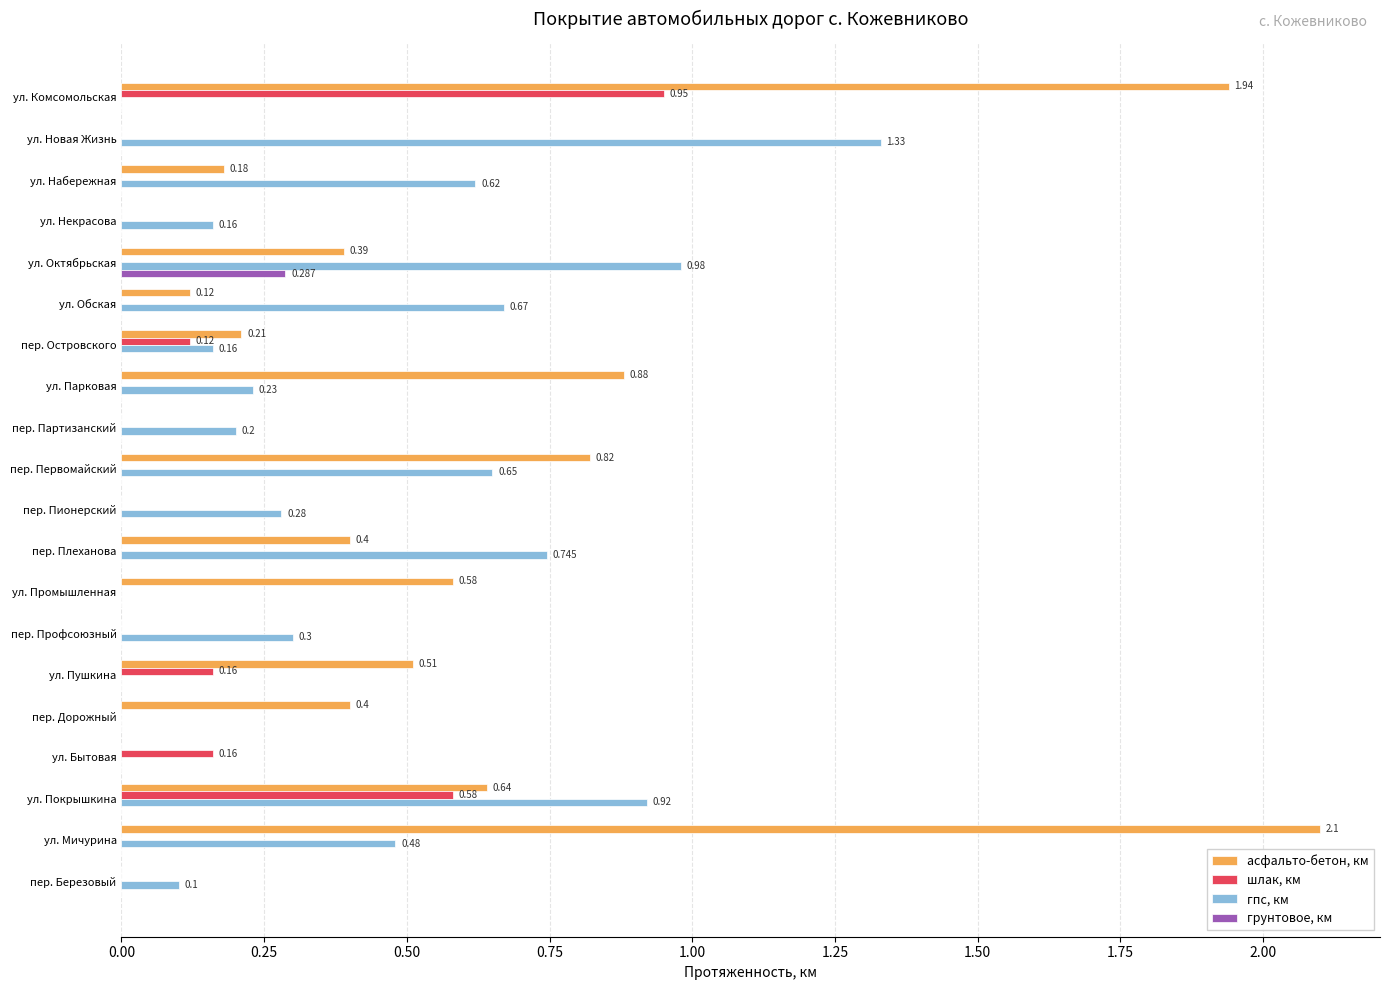

Is the value of асфальто-бетон, км at пер. Пионерский greater than the value of гпс, км at ул. Октябрьская?

No